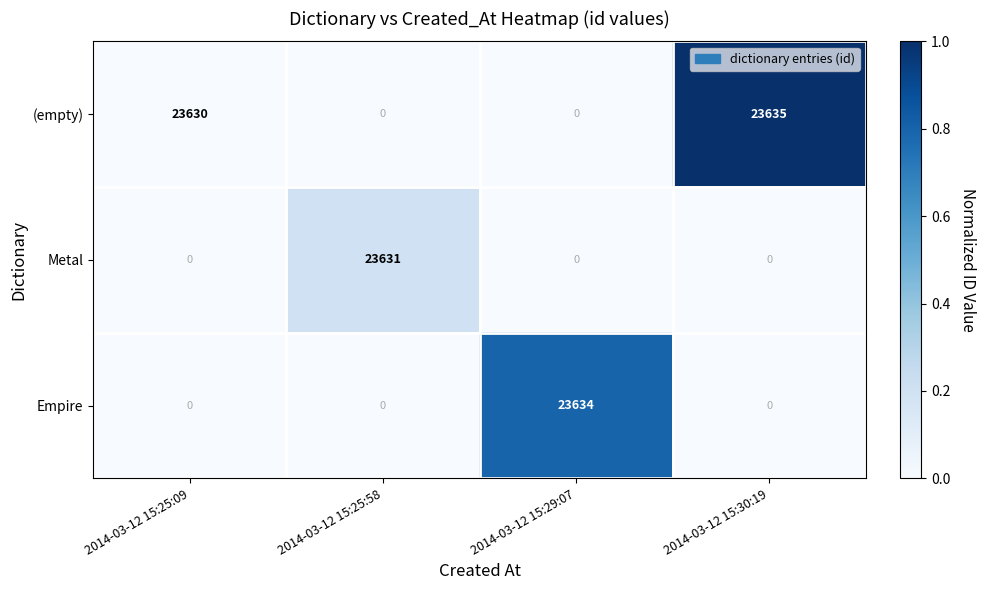

Is it true that (empty) equals -9074 at 2014-03-12 15:25:58?

False